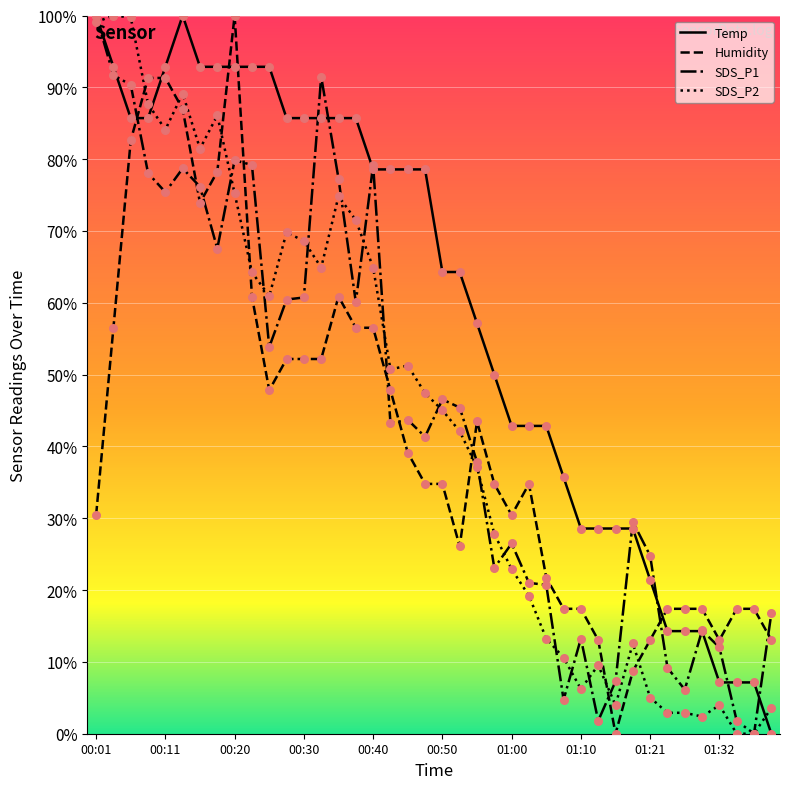

At how many categories does at least one series exceed 61?

22